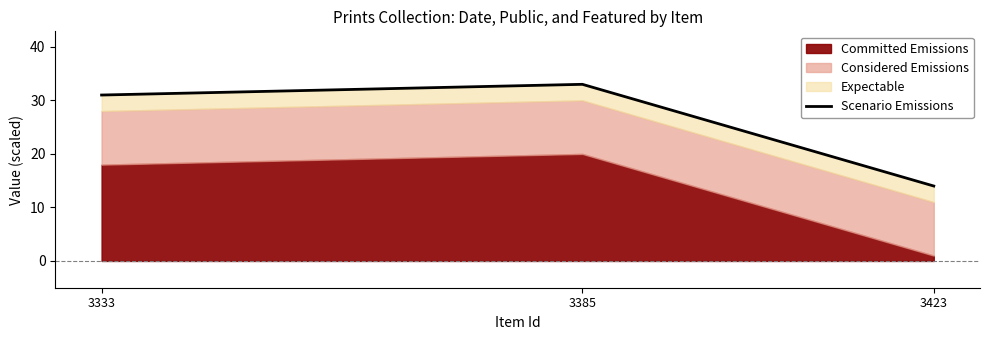

True or false: the data shows 56 at 3333.

False